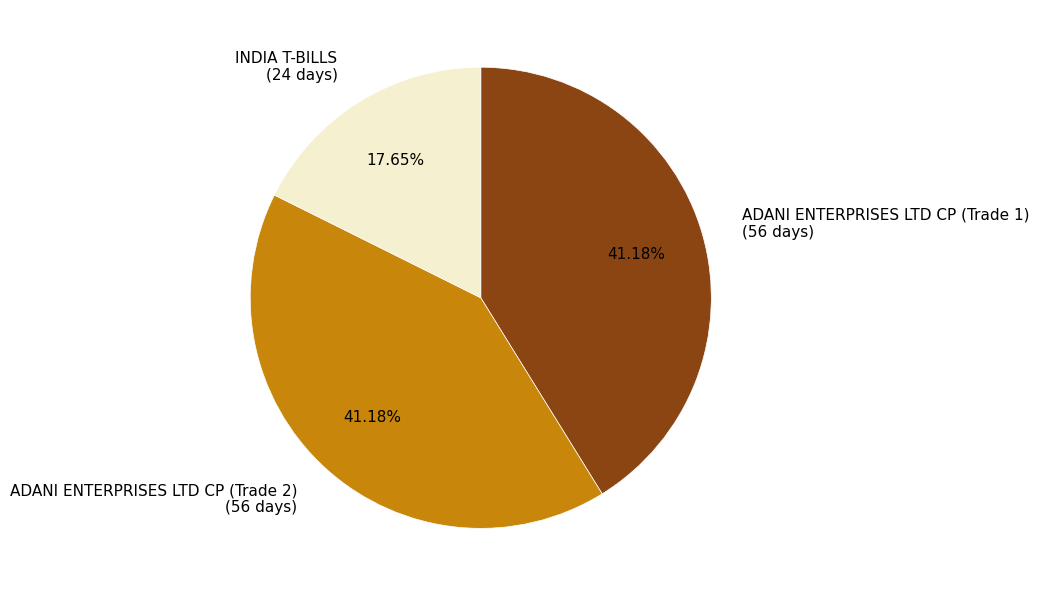

To the nearest percent, what percentage of the pie is ADANI ENTERPRISES LTD CP (Trade 1)?

41%